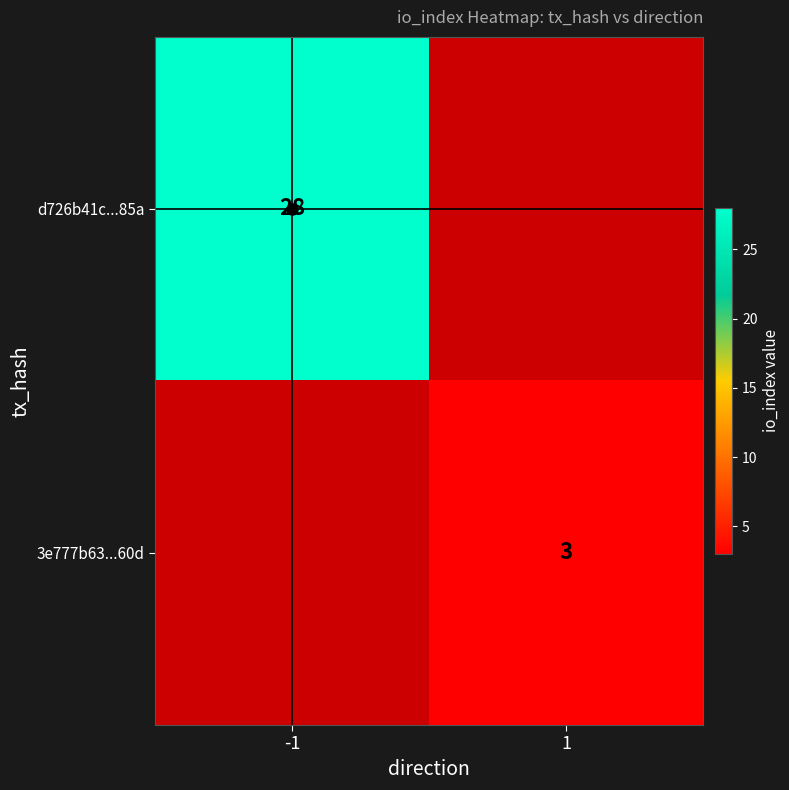

Is it true that d726b41c...85a equals 9 at -1?

False